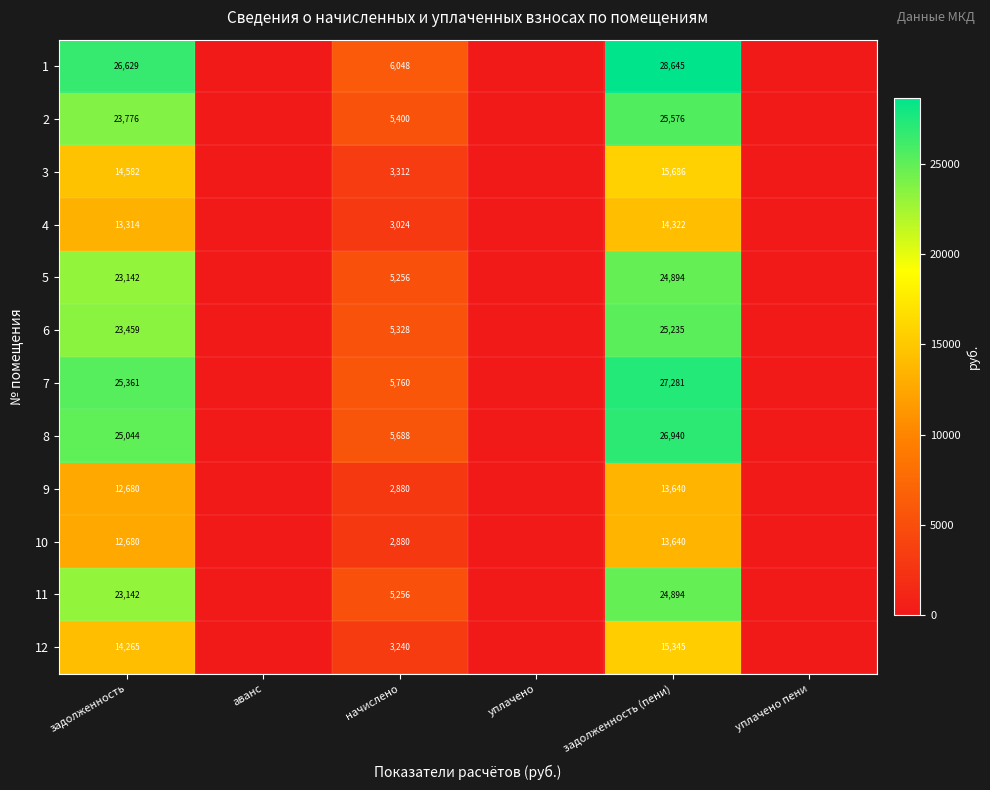

The 12 series shows 21933 at задолженность. True or false?

False